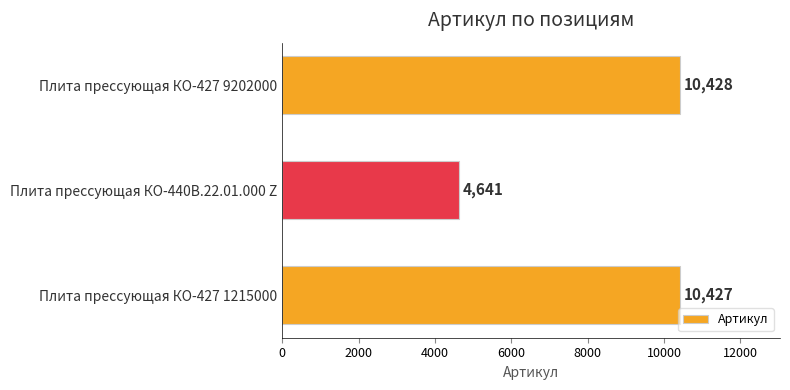

Between Плита прессующая КО-427 9202000 and Плита прессующая КО-427 1215000, which is larger?

Плита прессующая КО-427 9202000